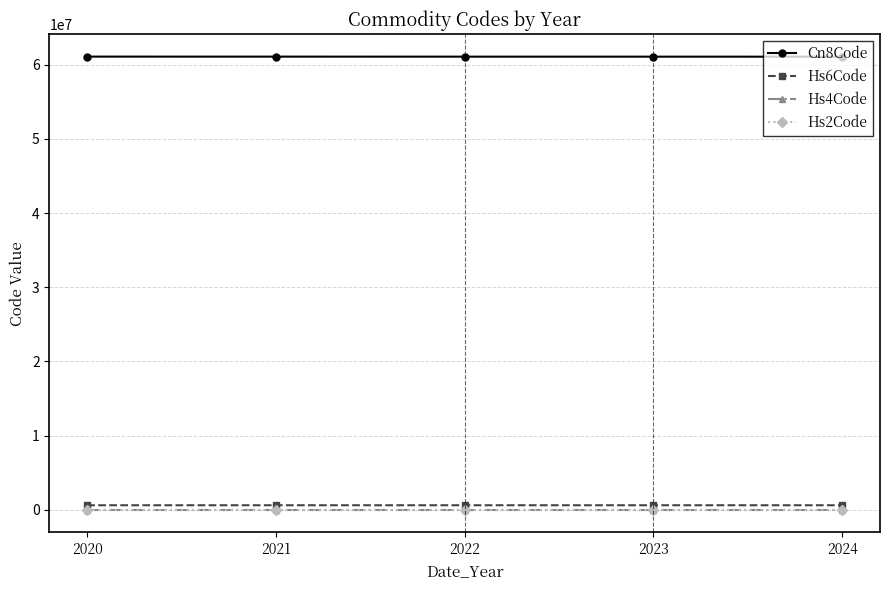

True or false: Hs4Code and Hs2Code intersect in this chart.

False